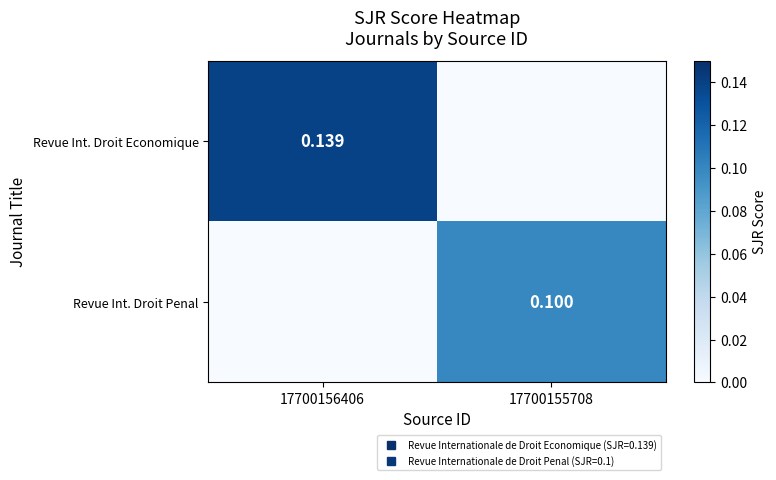

At how many categories does at least one series exceed 0?

2